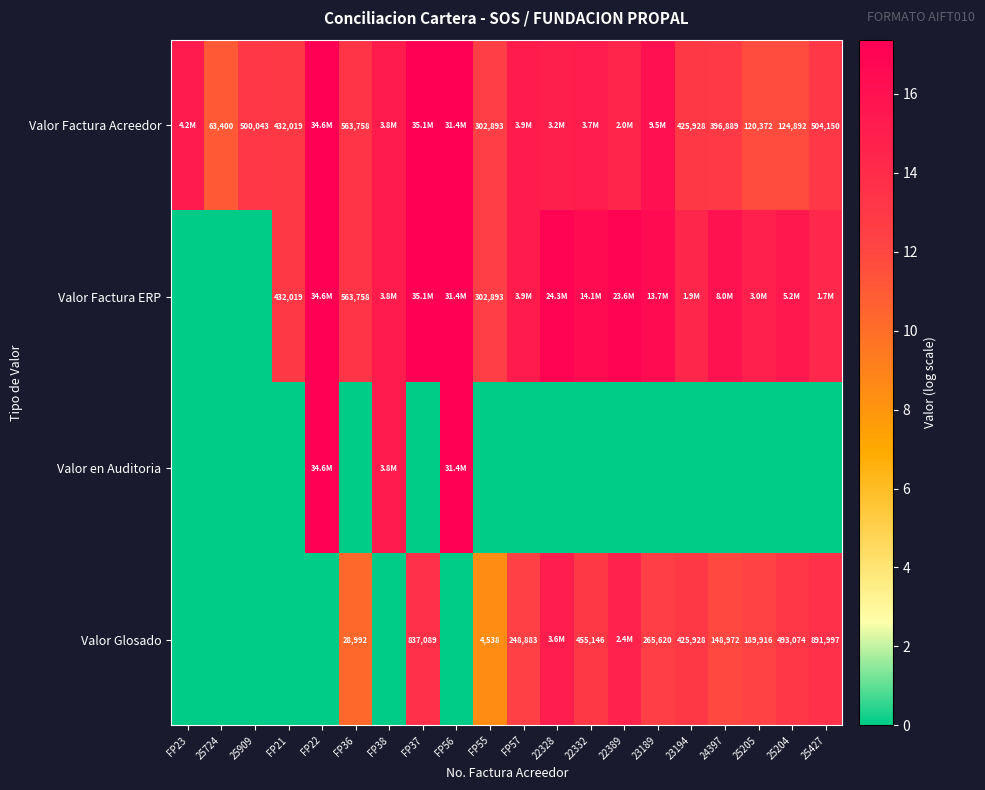

Which has a higher value, FP23 or FP22?

FP22